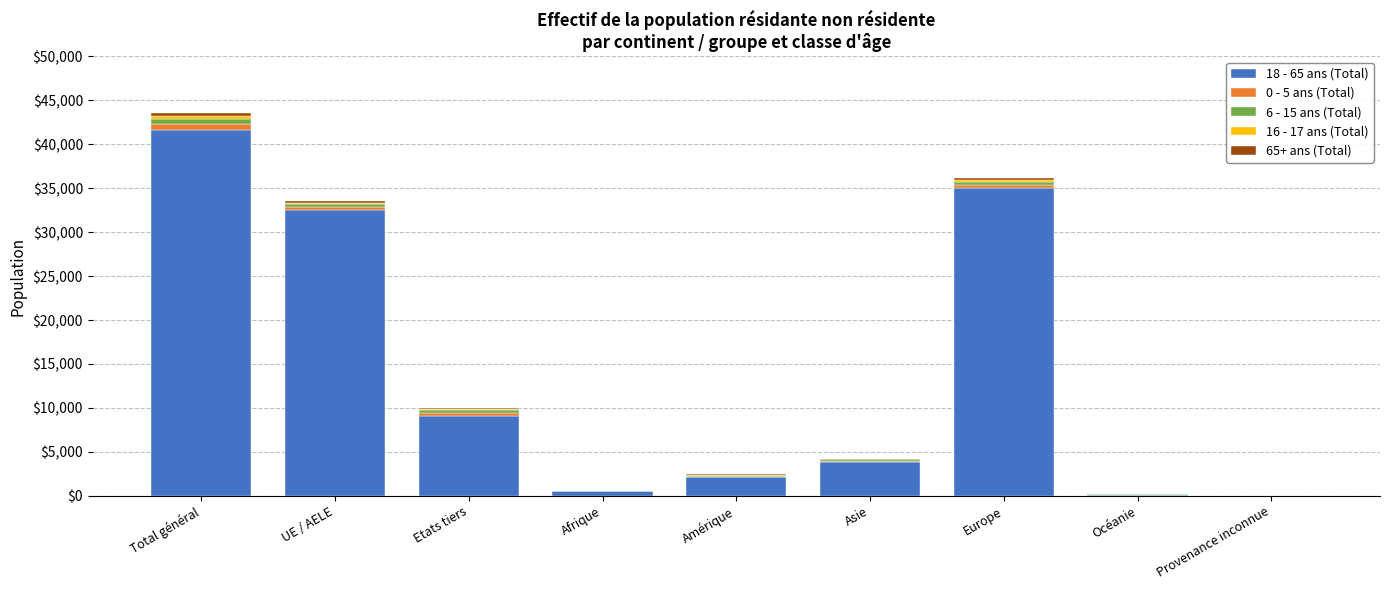

At which category is the sum across all series the highest?

Total général